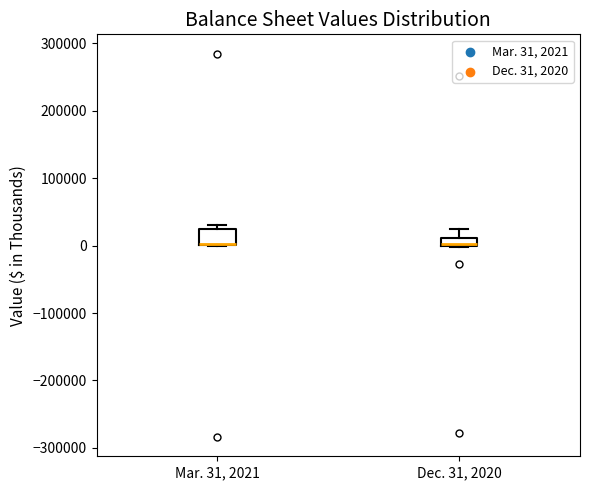

Comparing the boxes themselves (not the whiskers), which one is the tallest?

Mar. 31, 2021